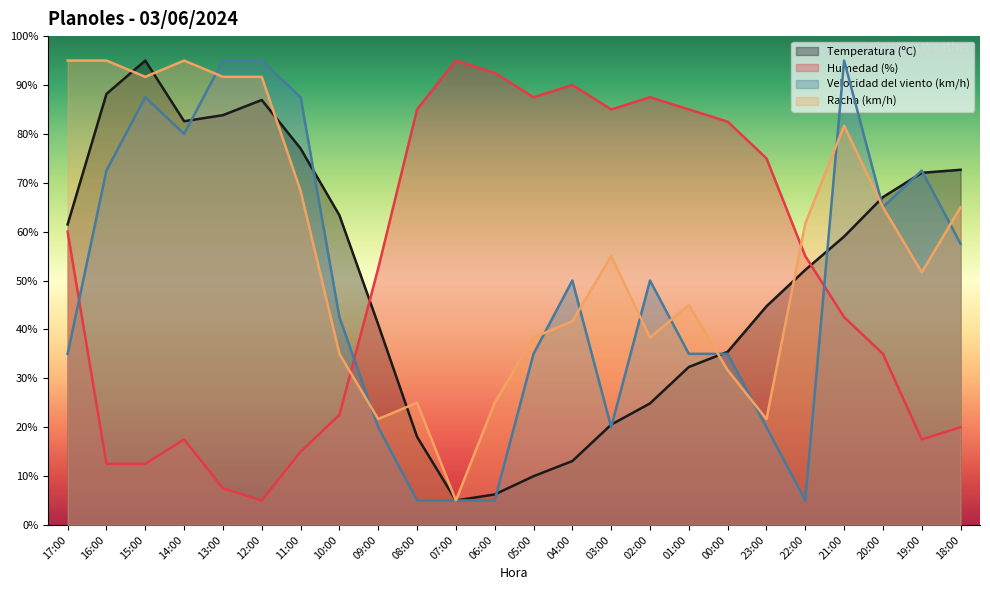

What is the difference between the second highest and second lowest values in the Racha (km/h) series?

73.3